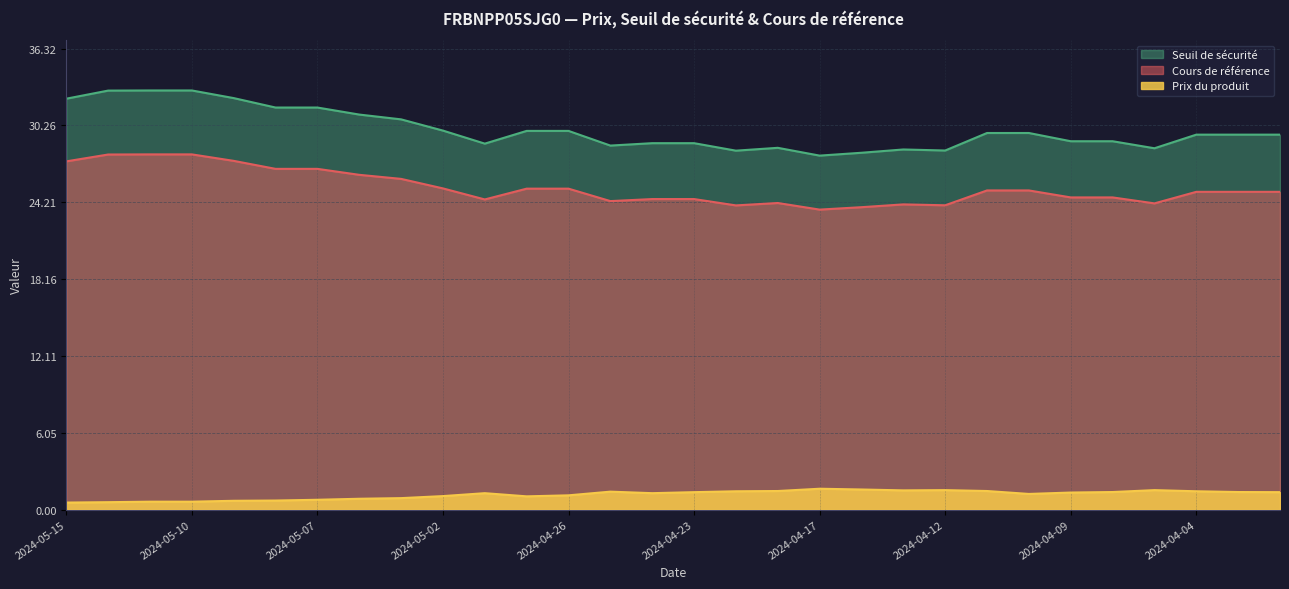

True or false: Prix du produit and Seuil de sécurité intersect in this chart.

False